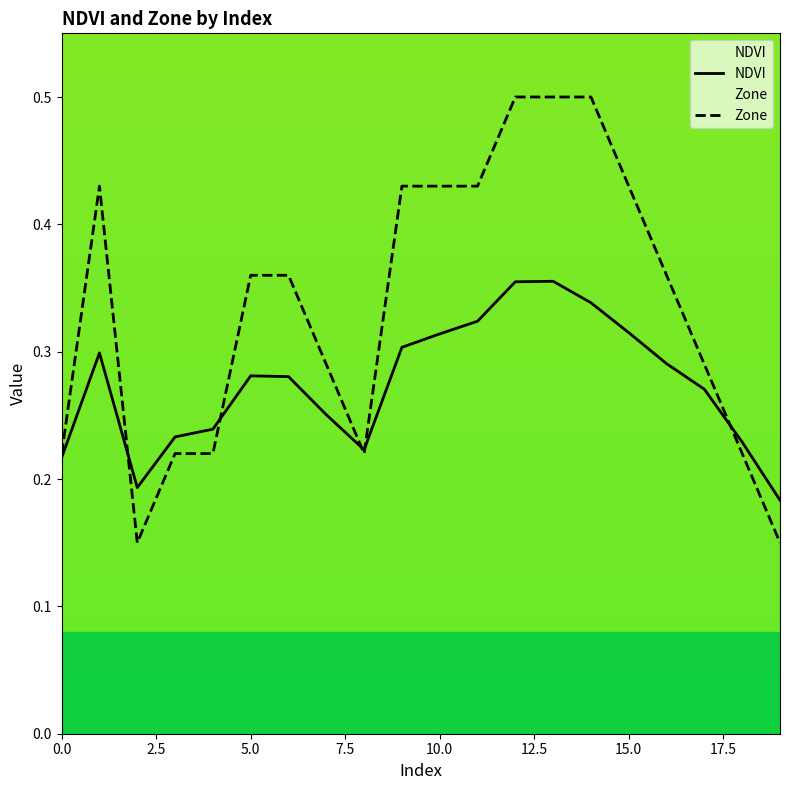

Between 5.0 and 15.0, which series saw the biggest shift?

Zone